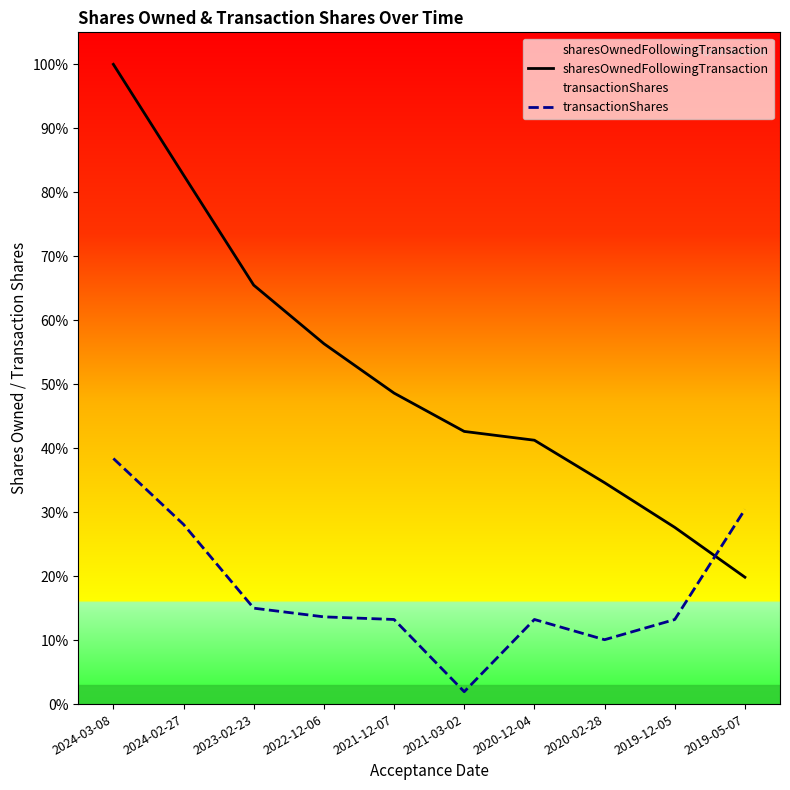

Where does the sharesOwnedFollowingTransaction series first go above 13005?

2024-03-08